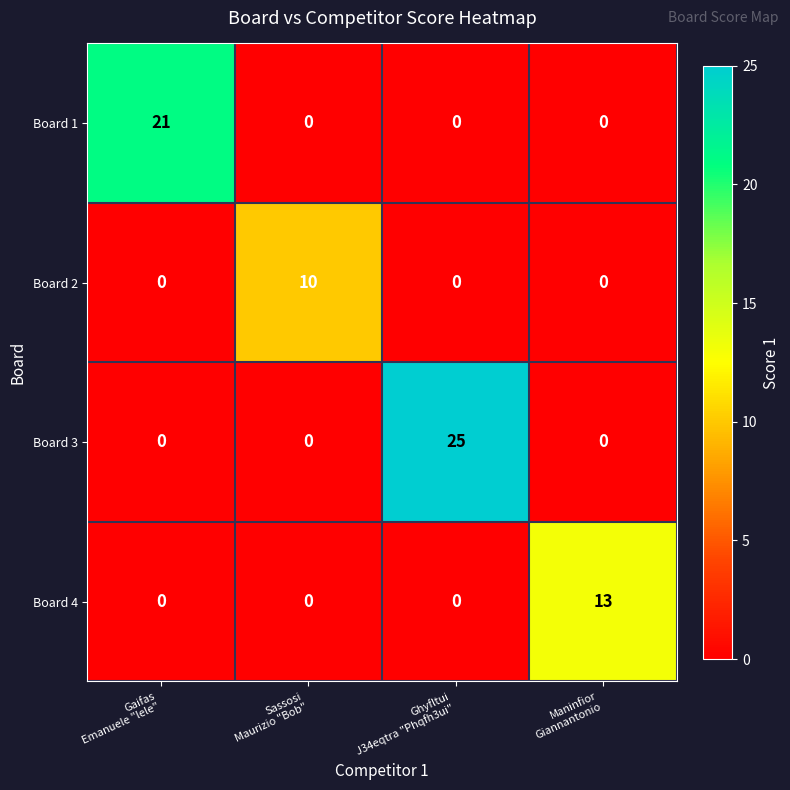

How many series are shown in this chart?

4